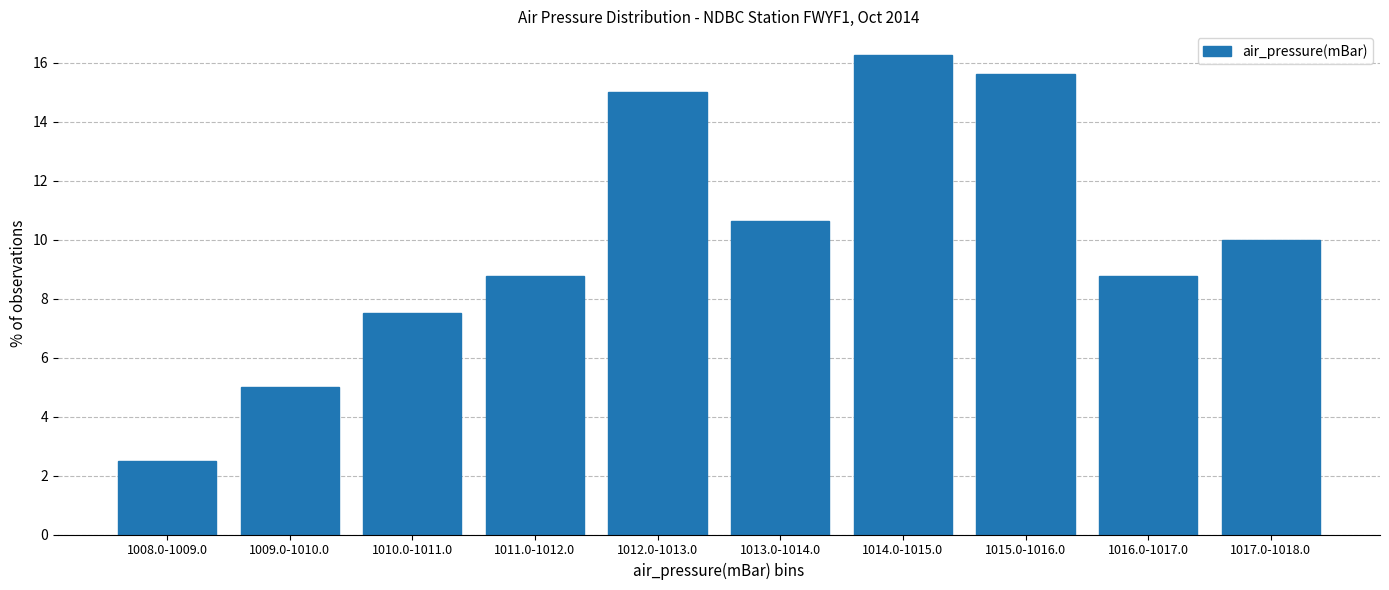

What is the label of the 7th bar from the left?

1014.0-1015.0